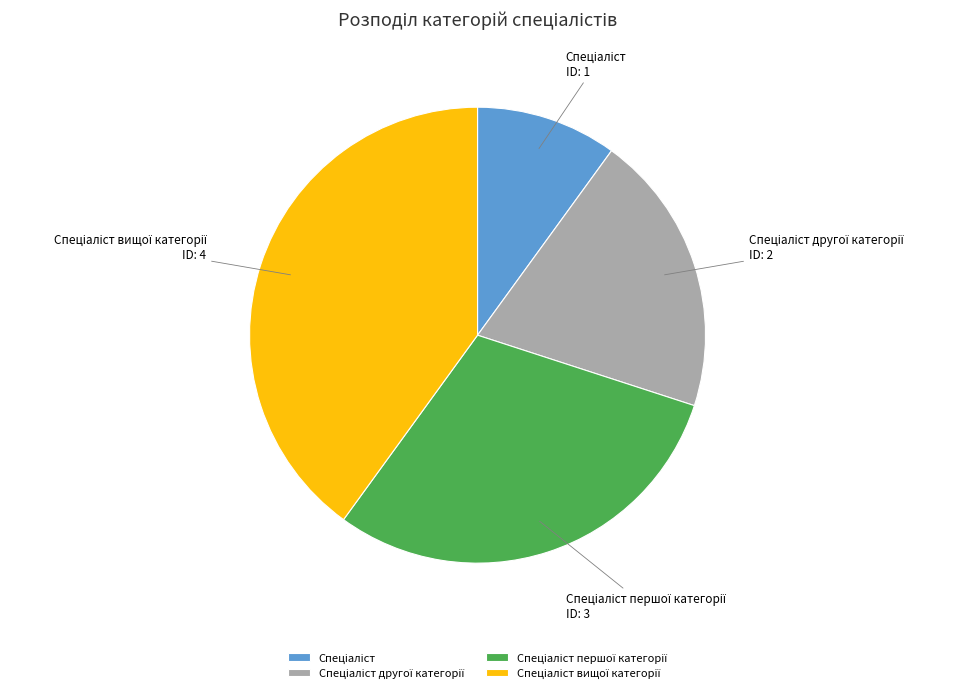

Does any single category account for the majority?

No